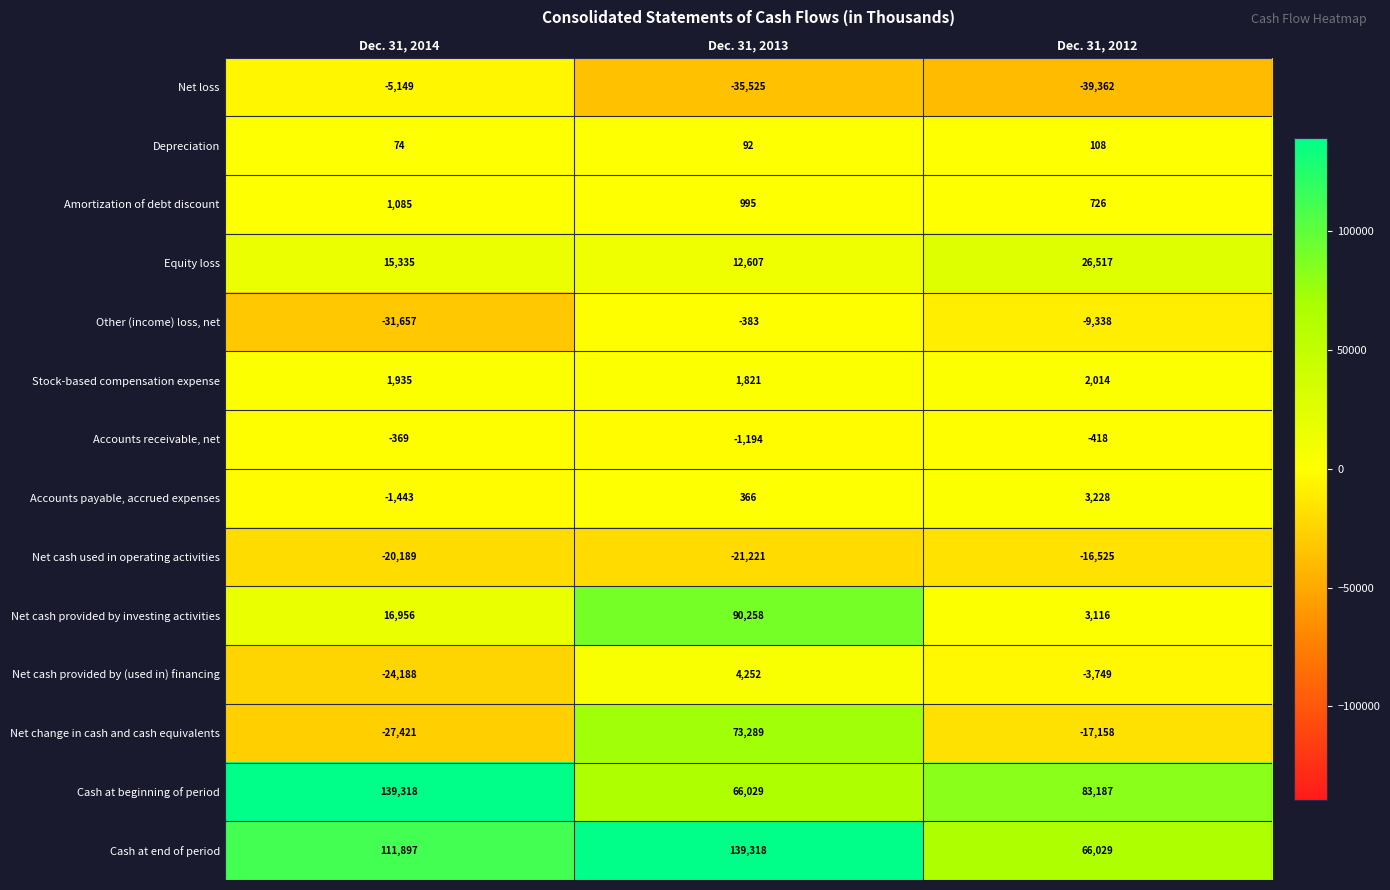

How many data points in Net loss are above -35525?

1